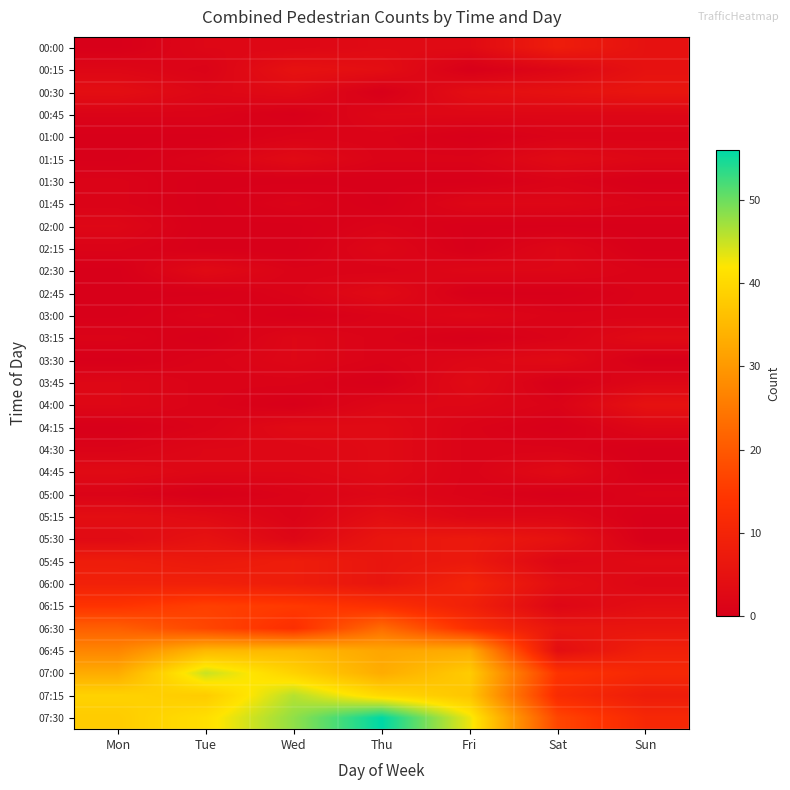

Between Tue and Sat, which series saw the biggest shift?

06:45